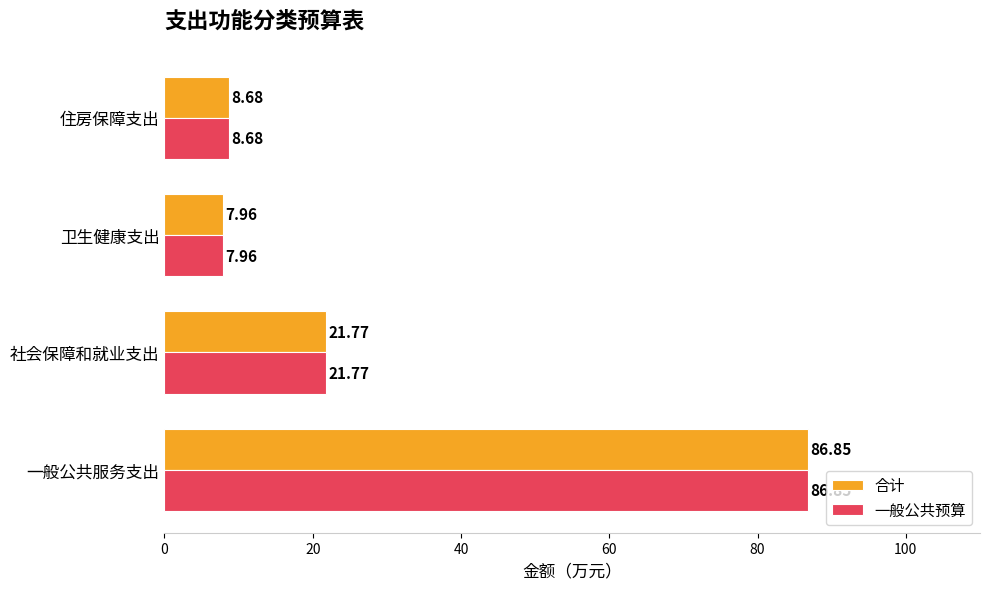

What is the total value across all series at 一般公共服务支出?

173.7